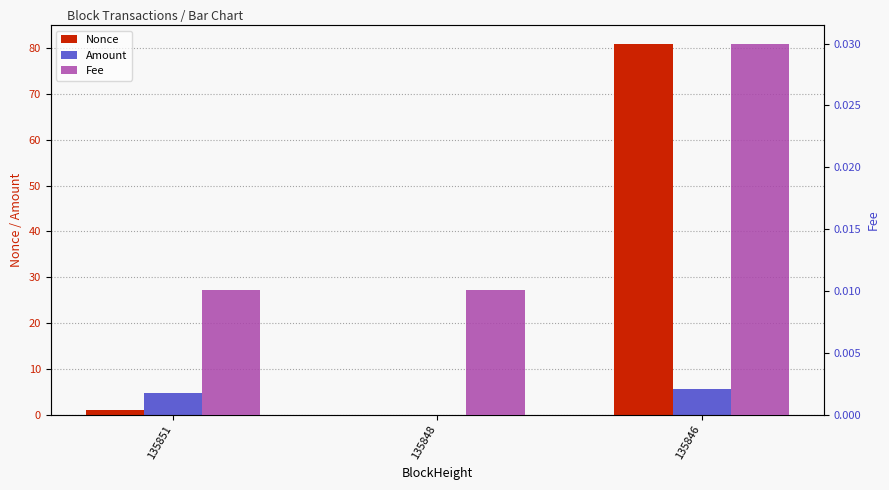

Reading left to right, what are all the values shown in this chart?

Nonce: 135851=1.0	135848=0.0	135846=81.0
Amount: 135851=4.7	135848=0.0	135846=5.7
Fee: 135851=0.0	135848=0.0	135846=0.0